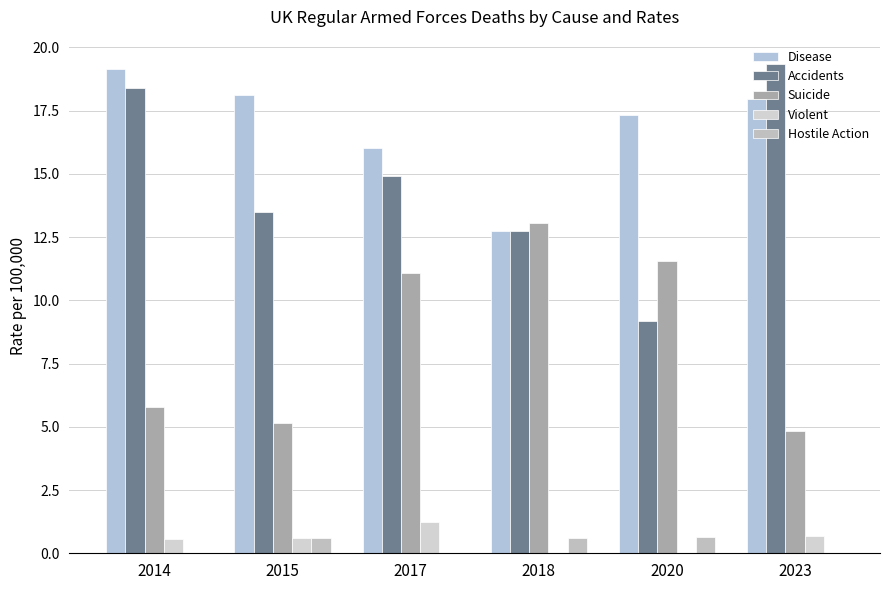

Is it true that Disease equals 5.9 at 2023?

False